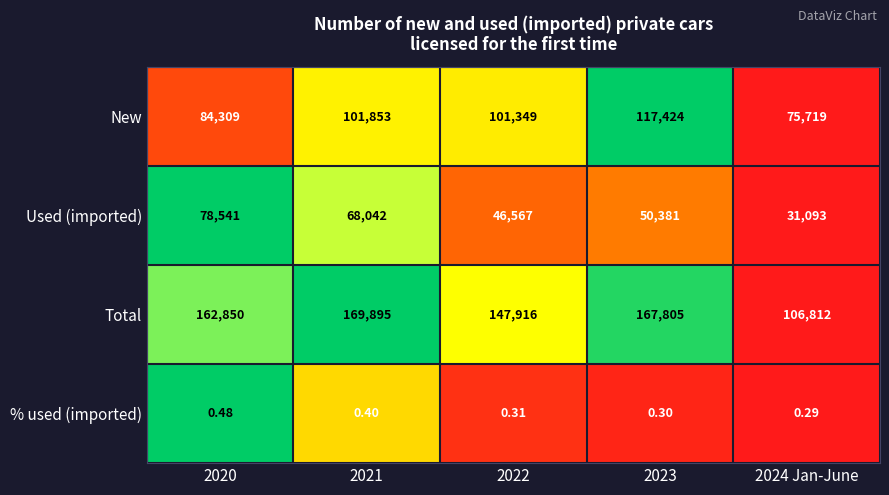

Which series has the largest total across all categories?

Total